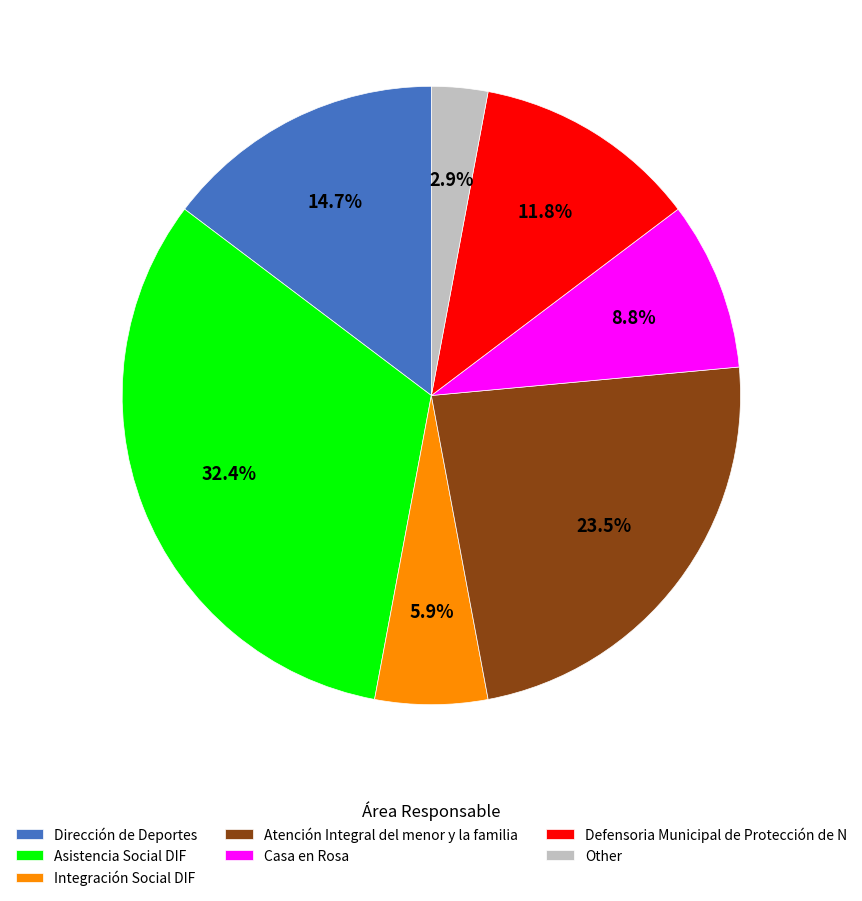

To the nearest percent, what is the combined percentage of Other and Atención Integral del menor y la familia?

26%